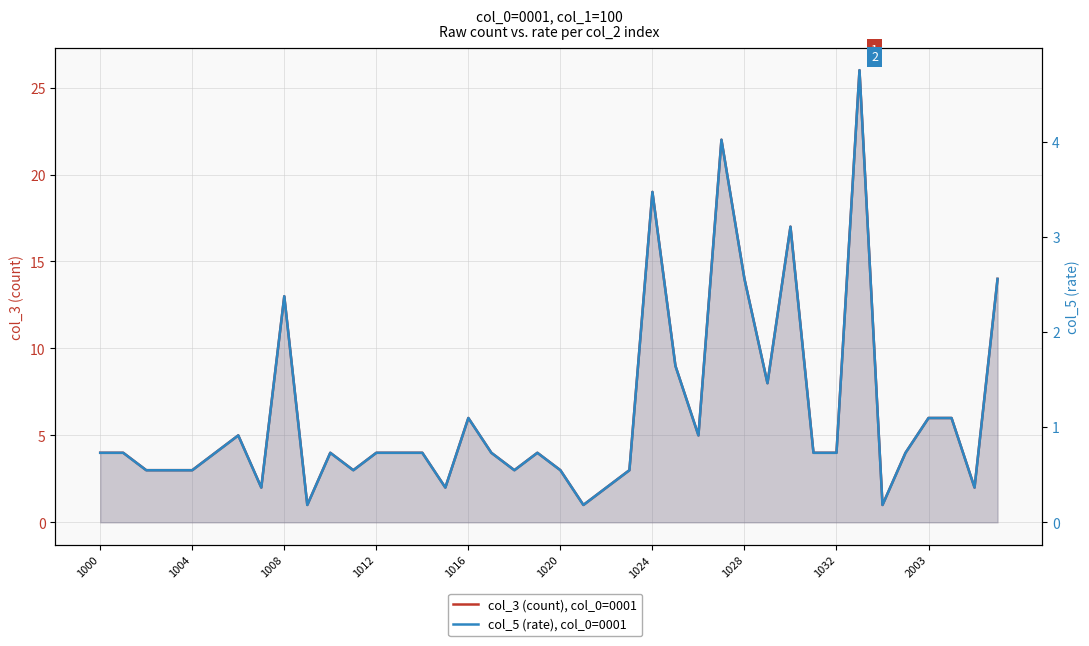

Reading left to right, extract all data points from this chart.

col_3 (count), col_0=0001: 4.0	4.0	3.0	3.0	3.0	4.0	5.0	2.0	13.0	1.0	4.0	3.0	4.0	4.0	4.0	2.0	6.0	4.0	3.0	4.0	3.0	1.0	2.0	3.0	19.0	9.0	5.0	22.0	14.0	8.0	17.0	4.0	4.0	26.0	1.0	4.0	6.0	6.0	2.0	14.0
col_5 (rate), col_0=0001: 0.7	0.7	0.5	0.5	0.5	0.7	0.9	0.4	2.4	0.2	0.7	0.5	0.7	0.7	0.7	0.4	1.1	0.7	0.5	0.7	0.5	0.2	0.4	0.5	3.5	1.6	0.9	4.0	2.6	1.5	3.1	0.7	0.7	4.8	0.2	0.7	1.1	1.1	0.4	2.6